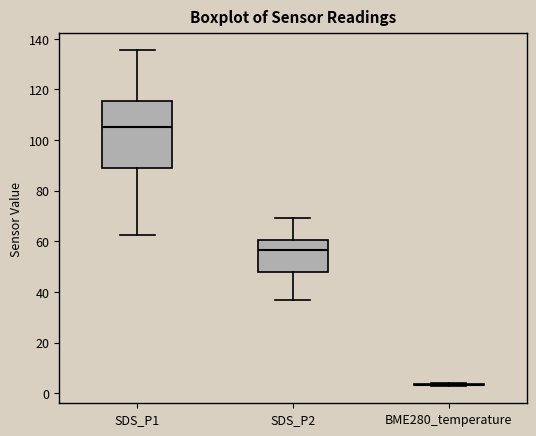

Which box is the tallest, from its lower edge to its upper edge?

SDS_P1